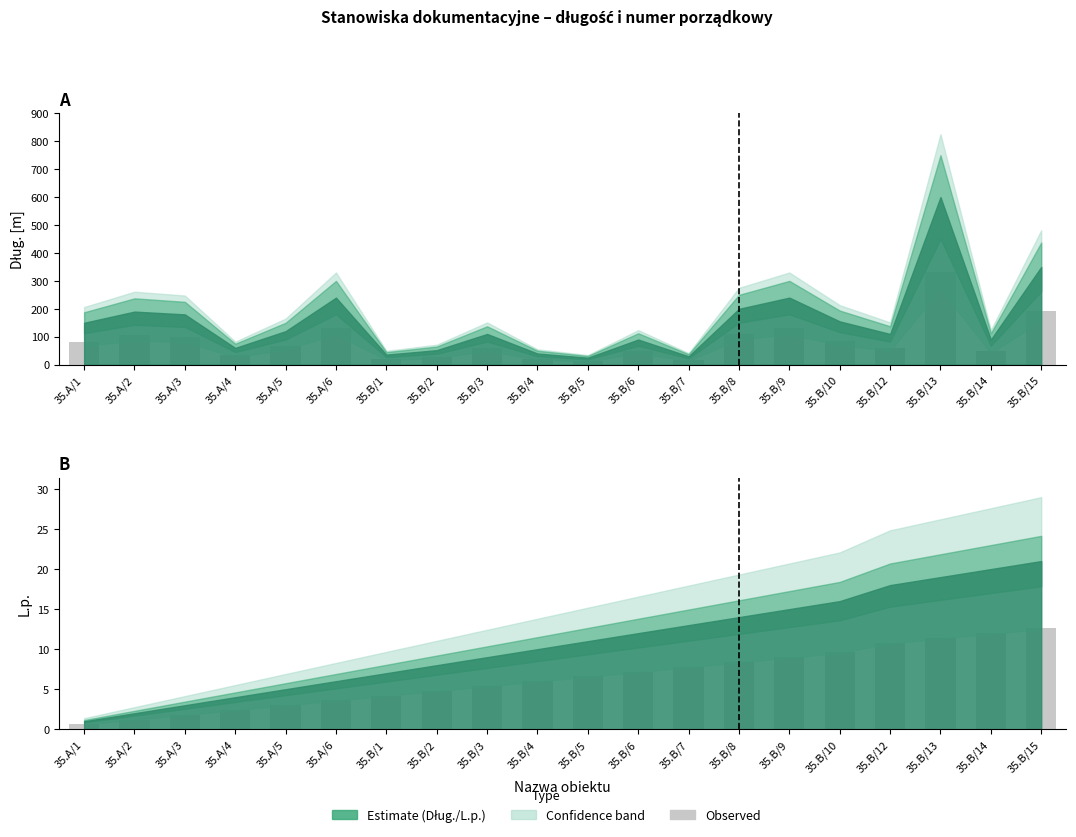

Reading left to right, transcribe all the data shown in this chart.

Dług. [m]: 82.5	104.5	99.0	33.0	66.0	132.0	19.8	28.6	60.5	22.0	13.8	49.5	16.5	110.0	132.0	85.2	60.5	330.0	49.5	192.5
L.p.: 0.6	1.2	1.8	2.4	3.0	3.6	4.2	4.8	5.4	6.0	6.6	7.2	7.8	8.4	9.0	9.6	10.8	11.4	12.0	12.6